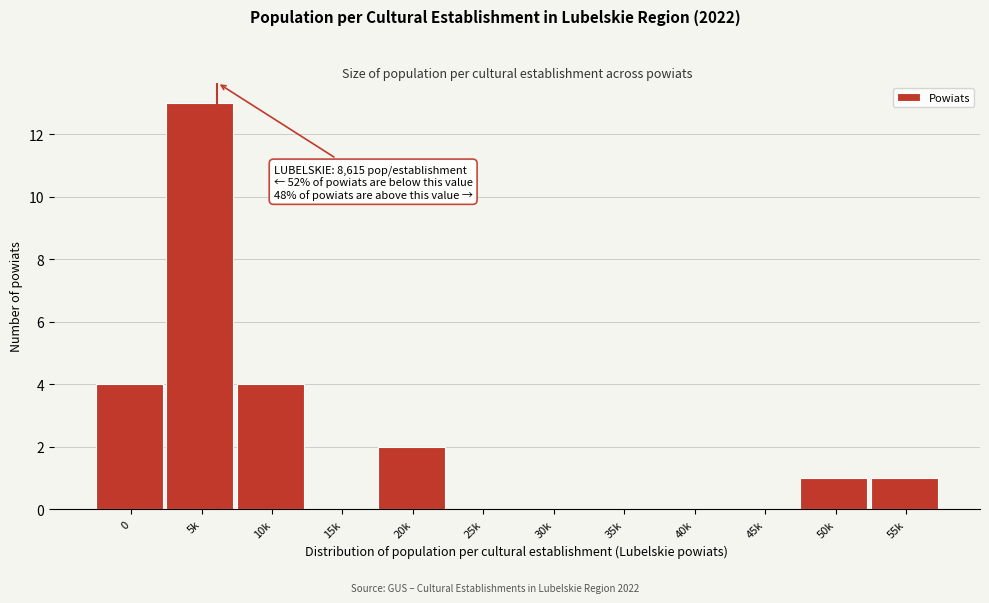

Between 20k and 25k, which is larger?

20k